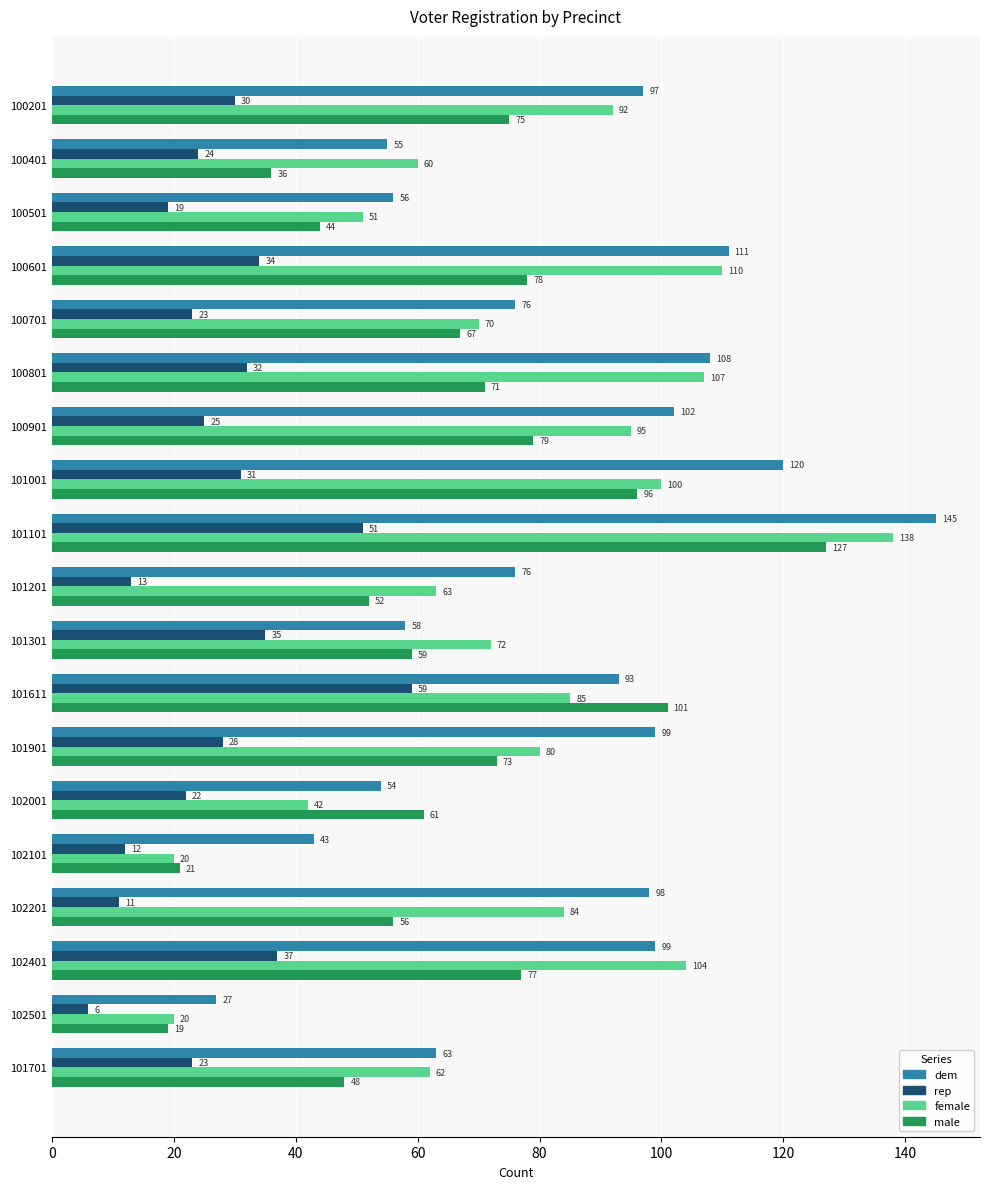

At 101701, list the series in order from largest to smallest.

dem, female, male, rep